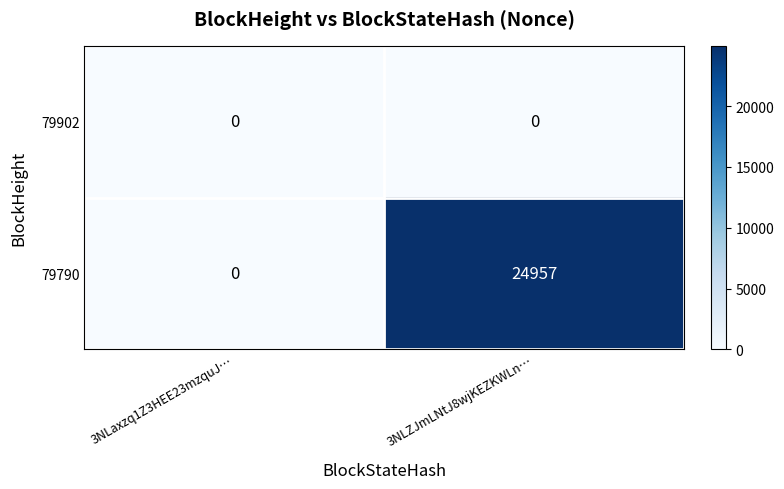

What value does the 79790 series have at 3NLZJmLNtJ8wjKEZKWLn…?

24957